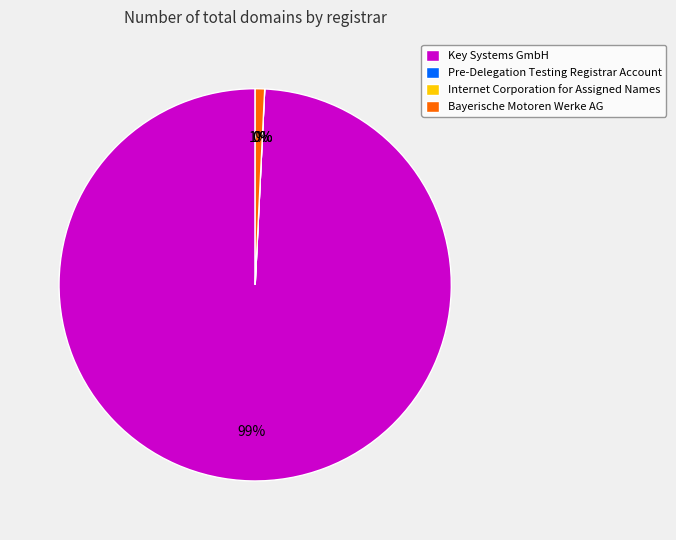

Which category has the smallest portion of the pie?

Pre-Delegation Testing Registrar Account